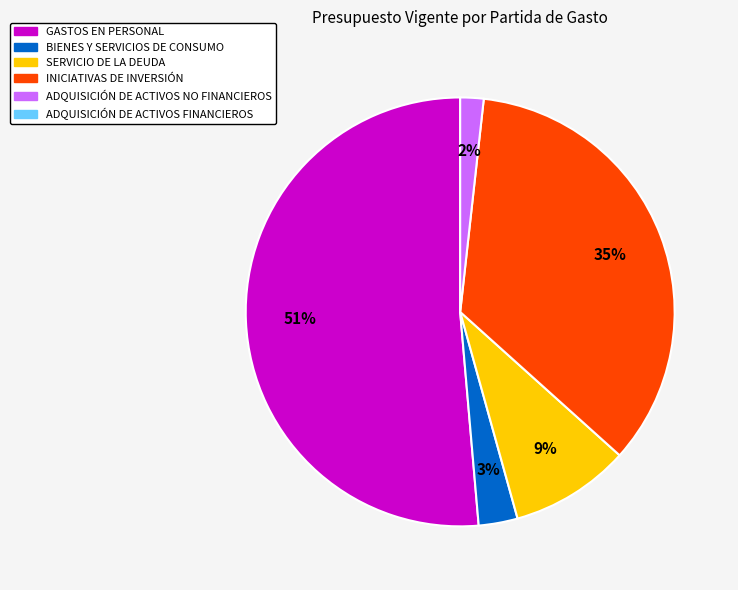

To the nearest percent, what is the average slice percentage?

20%